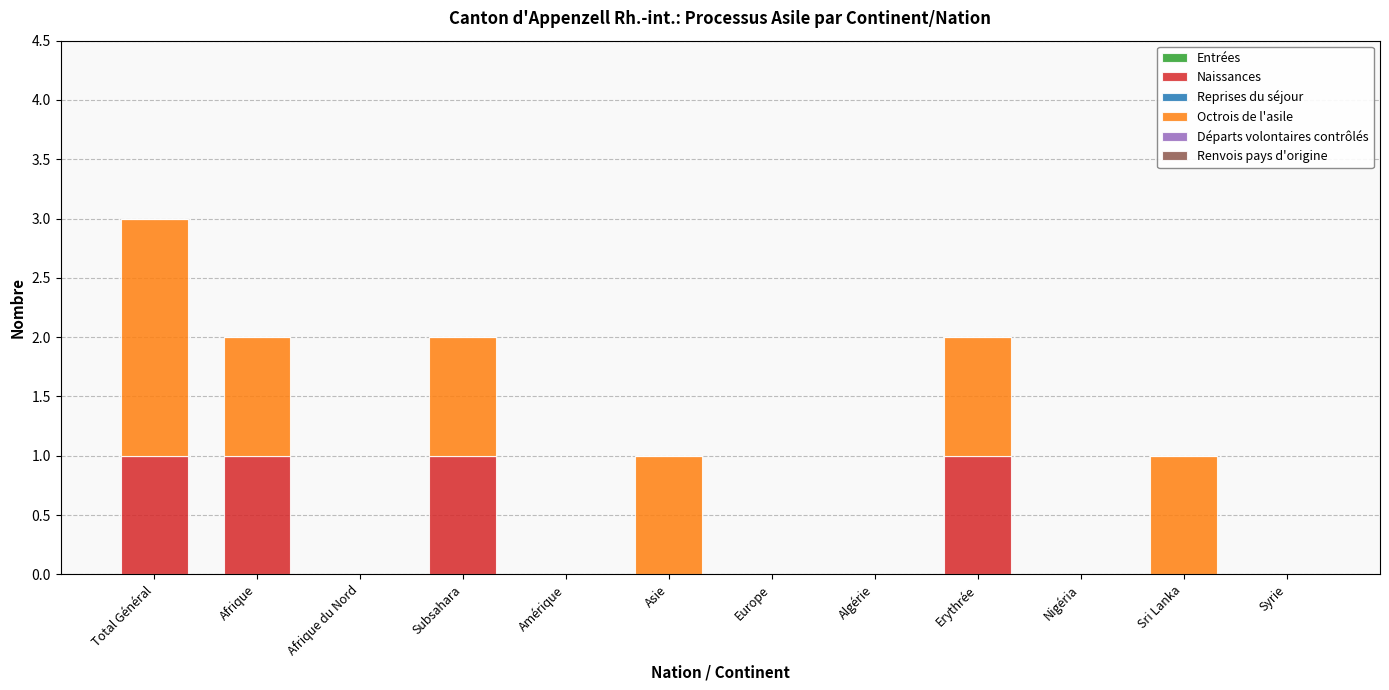

At which category is the sum across all series the highest?

Total Général